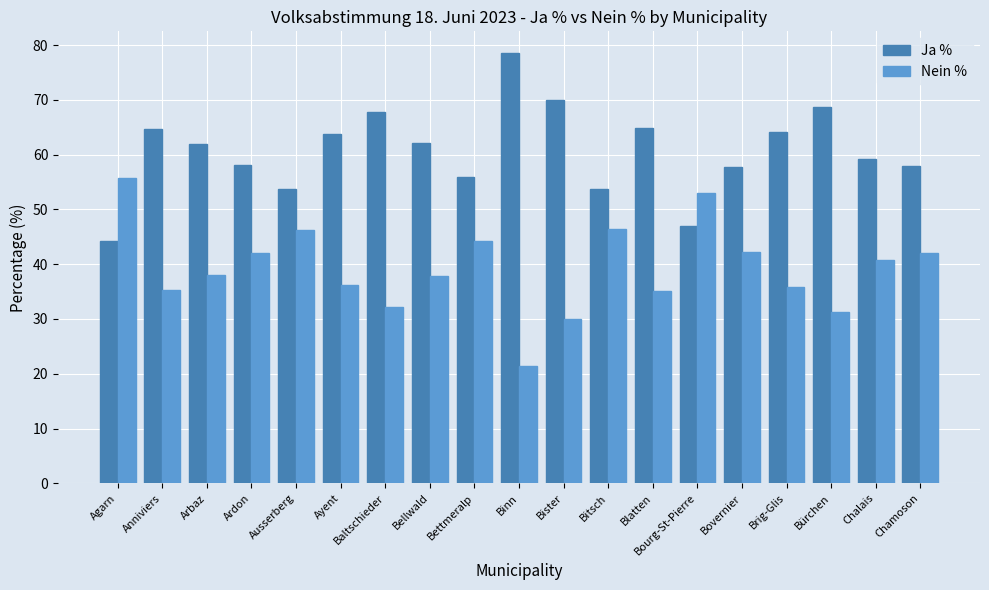

What is the average value of the Ja % series?

60.7